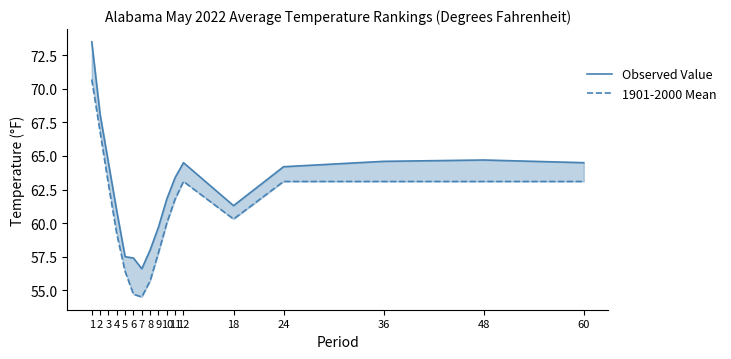

List the series in order of their overall mean, highest first.

Observed Value, 1901-2000 Mean